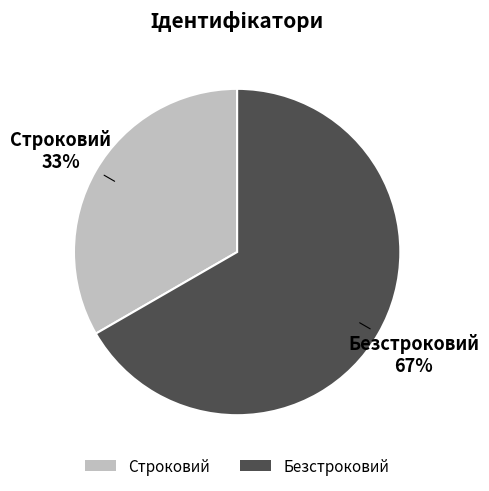

Which category has the smallest portion of the pie?

Строковий